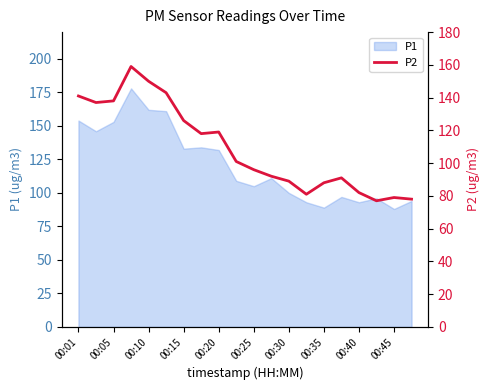

Does the chart have visible grid lines?

No